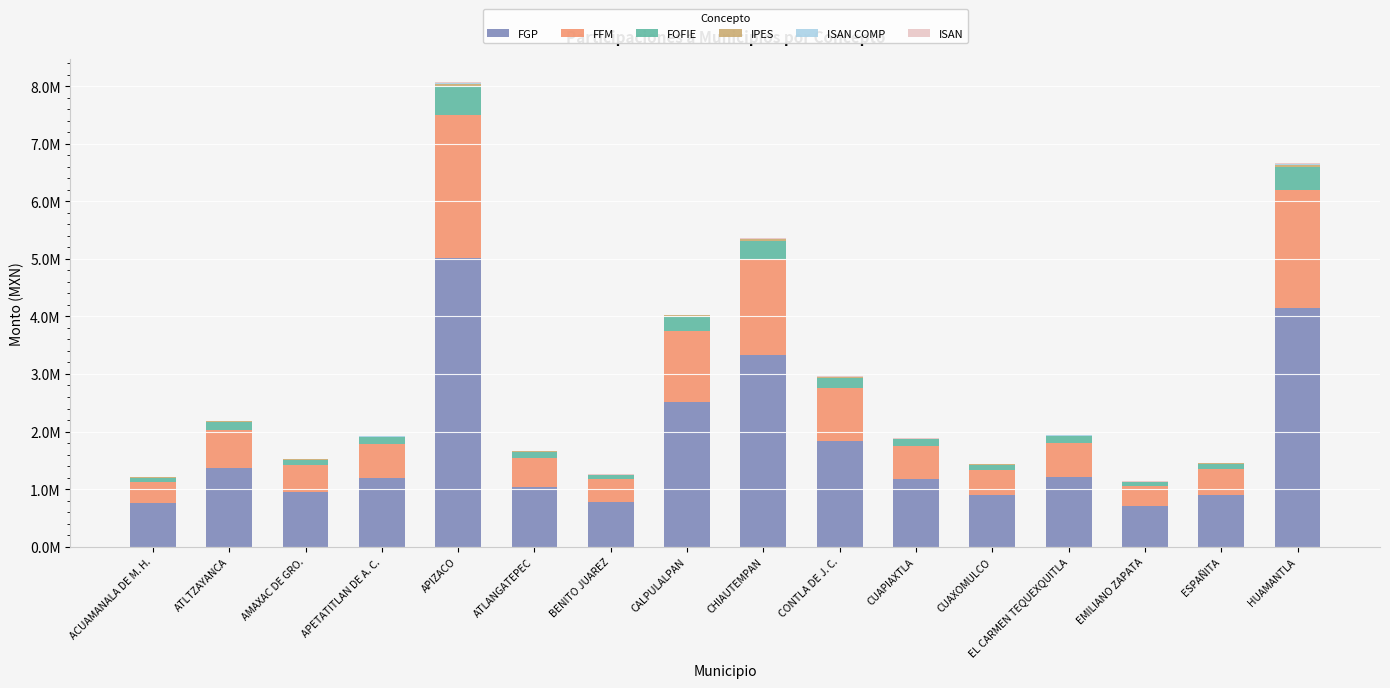

Are the bars grouped side by side (vs. stacked)?

No